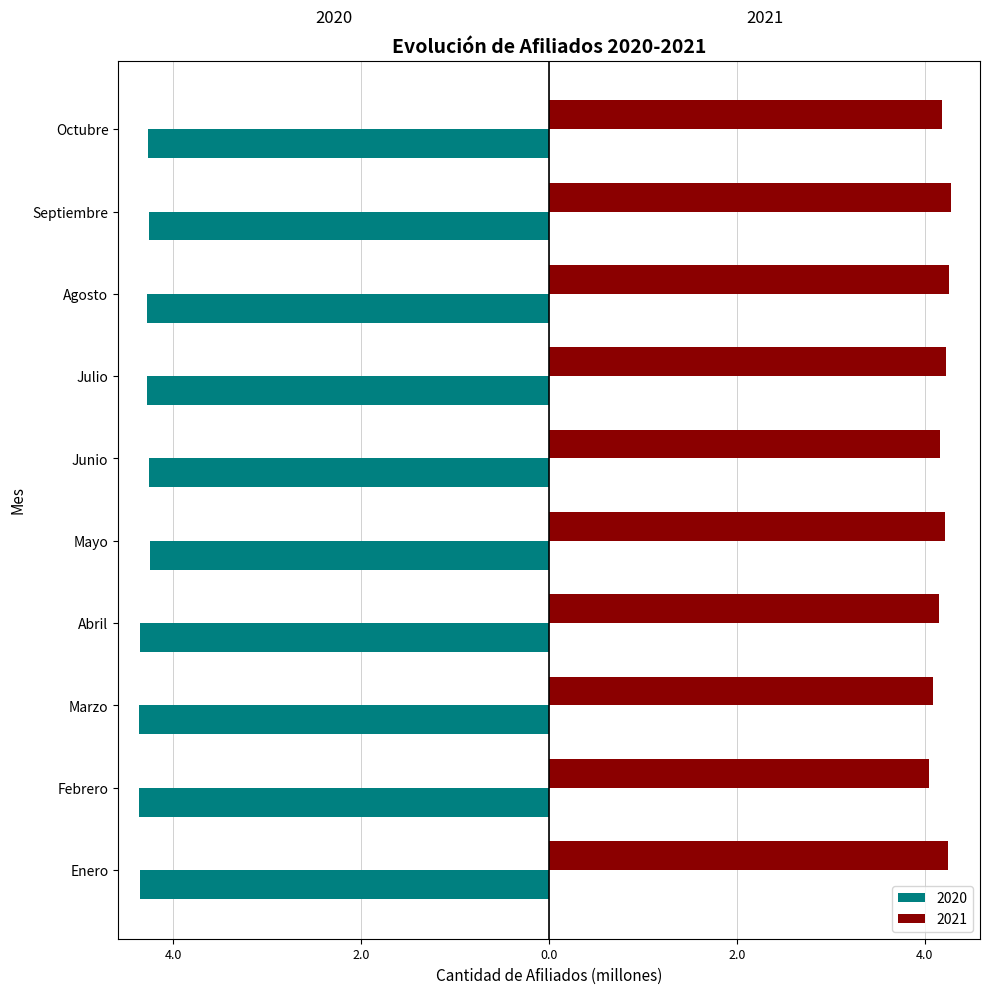

Reading left to right, transcribe all the data shown in this chart.

2020: Enero=-4.4	Febrero=-4.4	Marzo=-4.4	Abril=-4.4	Mayo=-4.2	Junio=-4.3	Julio=-4.3	Agosto=-4.3	Septiembre=-4.3	Octubre=-4.3
2021: Enero=4.2	Febrero=4.0	Marzo=4.1	Abril=4.2	Mayo=4.2	Junio=4.2	Julio=4.2	Agosto=4.3	Septiembre=4.3	Octubre=4.2